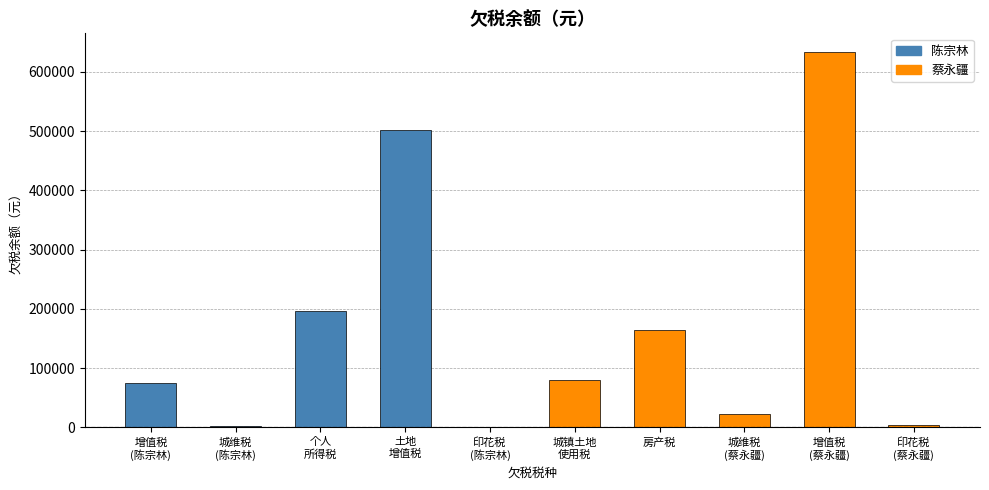

What is the maximum value shown in the chart?

633506.6